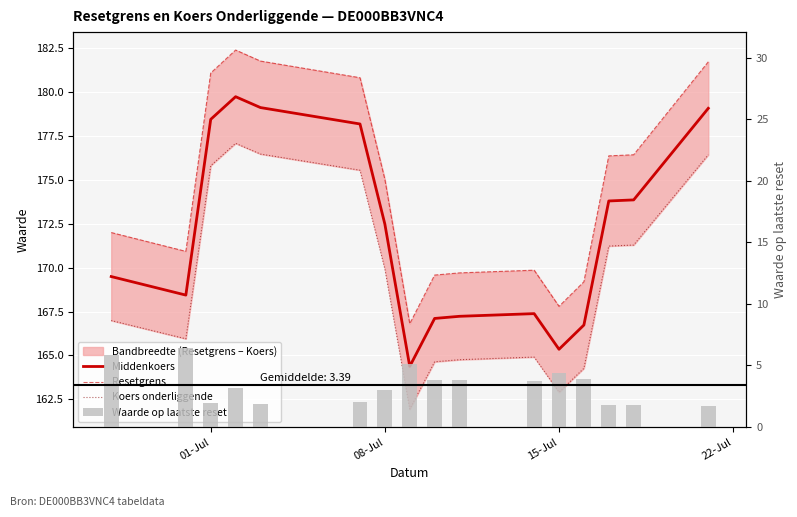

What is the maximum value shown in the chart?

182.4